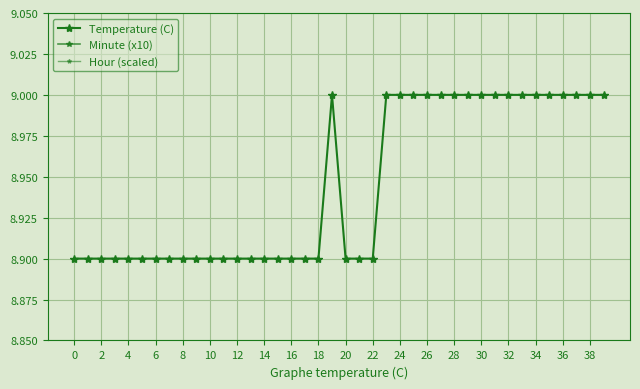

What is the total value across all series at 36?

10.7